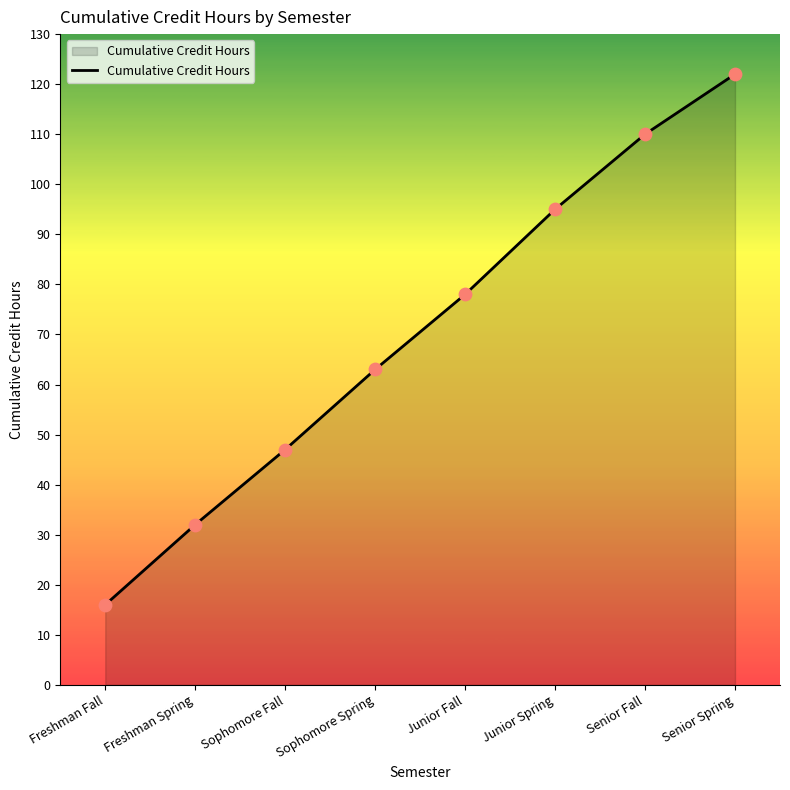

Between Sophomore Spring and Senior Fall, which is larger?

Senior Fall